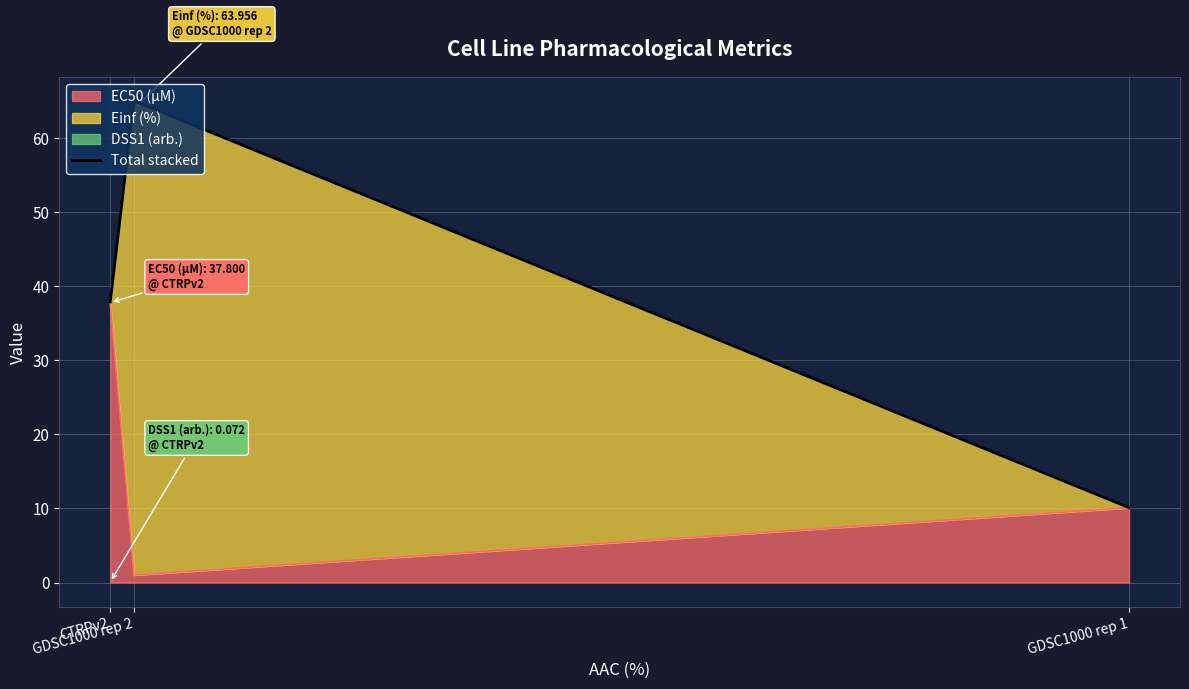

What is the label of the 1st point from the left?

CTRPv2